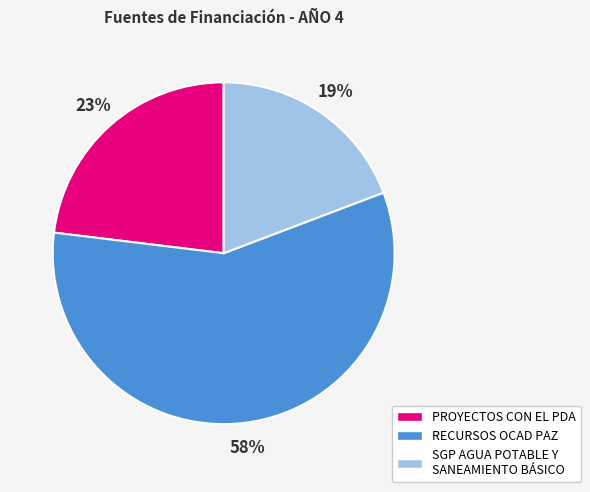

To the nearest percent, what is the average slice percentage?

33%